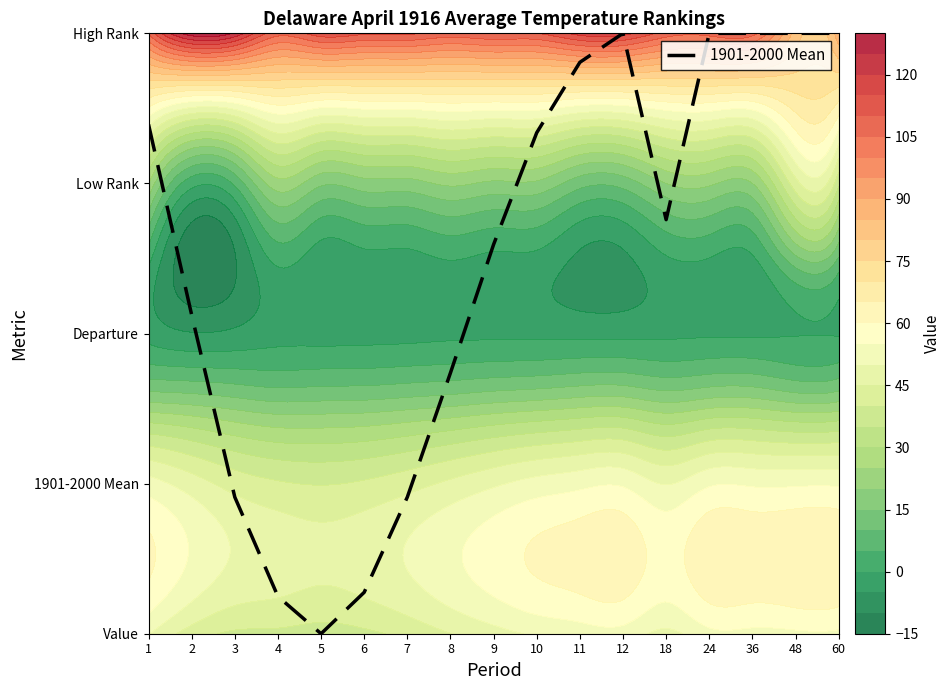

List the labels in order of value, largest first.

12, 24, 36, 48, 60, 11, 1, 10, 18, 9, 2, 8, 3, 7, 6, 4, 5